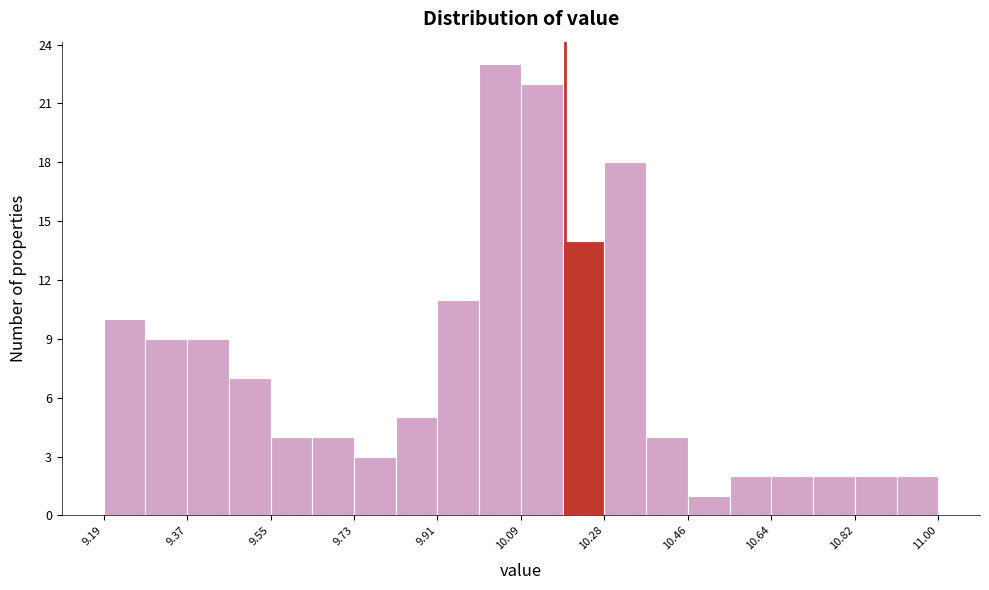

How tall is the bar that spans 9.82 to 9.92 on the x-axis? Neither the bar edges nor the heights are printed on the chart, so give them approximately, as read against the axes.

5